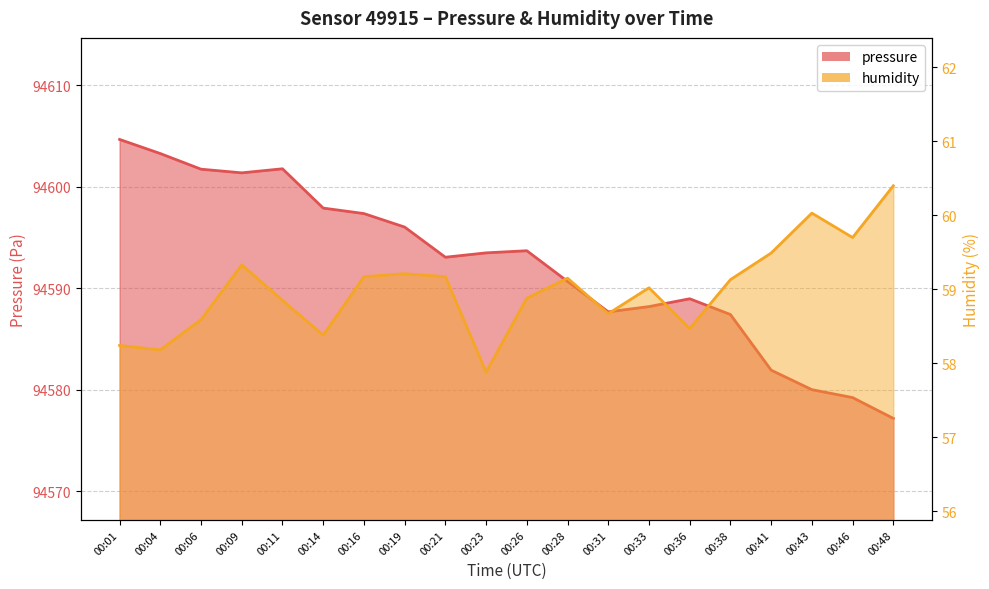

True or false: pressure has more than 2 interior local peaks.

True